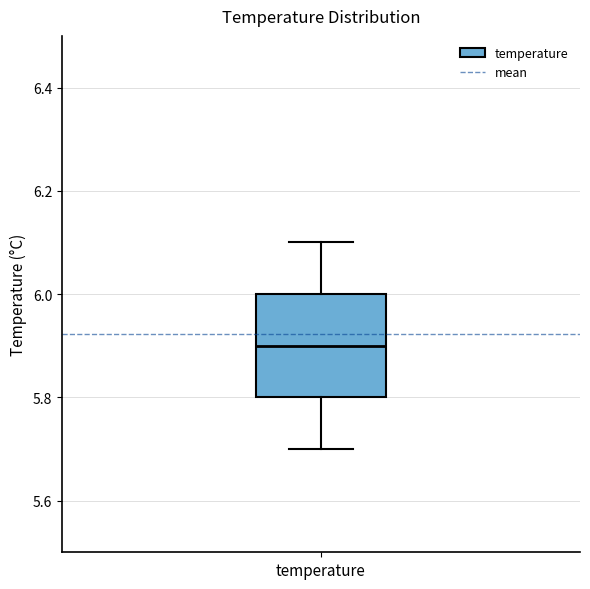

Where is the upper edge of the box for temperature on the y-axis? The values are not printed on the chart, so give them approximately, as read against the axis.

6.0